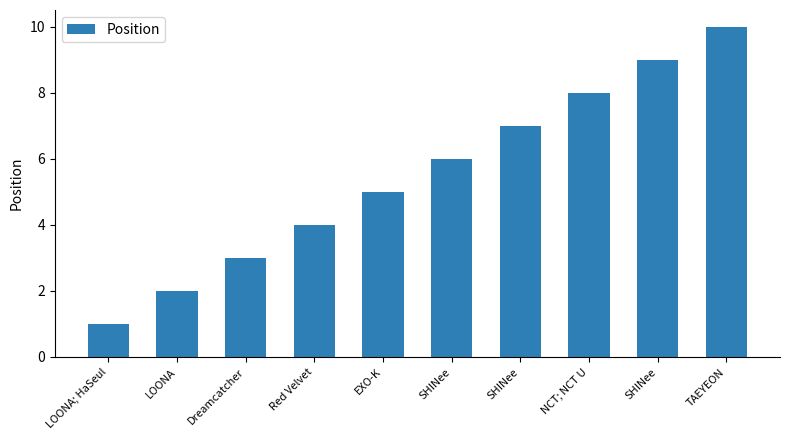

What is the minimum value shown in the chart?

1